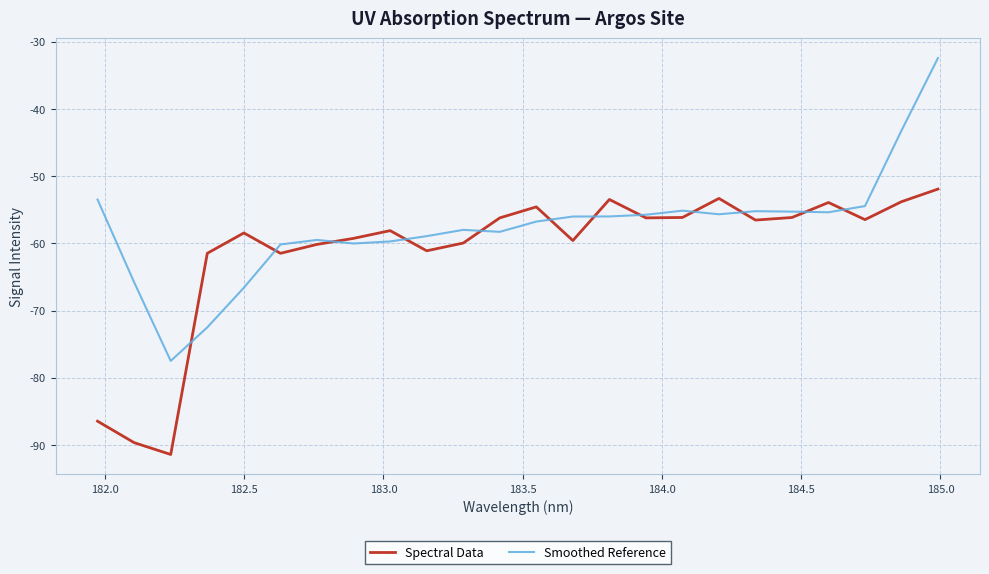

What is the smallest value displayed?

-91.4